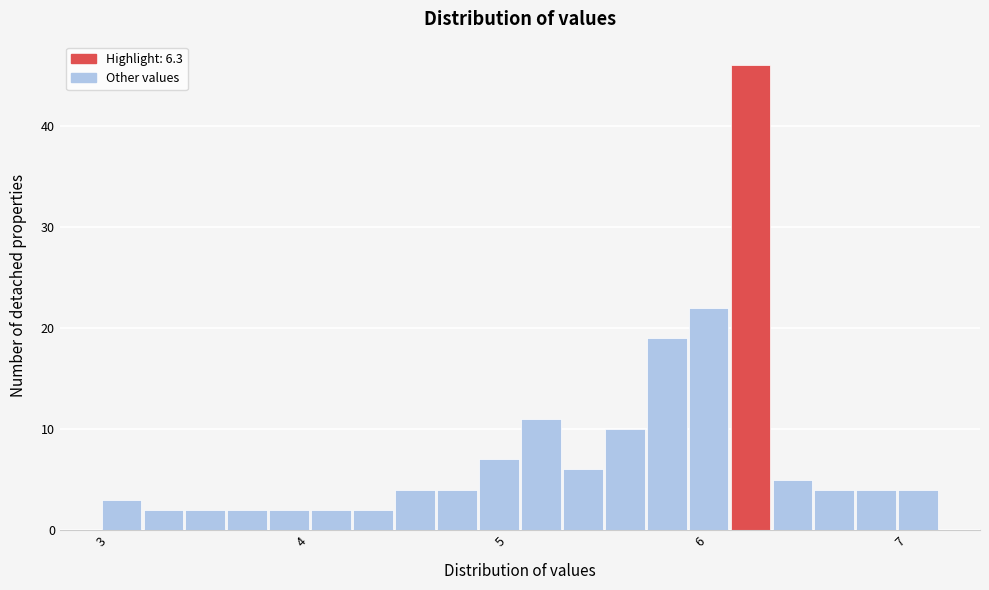

Around what value on the x-axis is the tallest bar? Give the approximate position of its centre, as read against the axis.

6.2